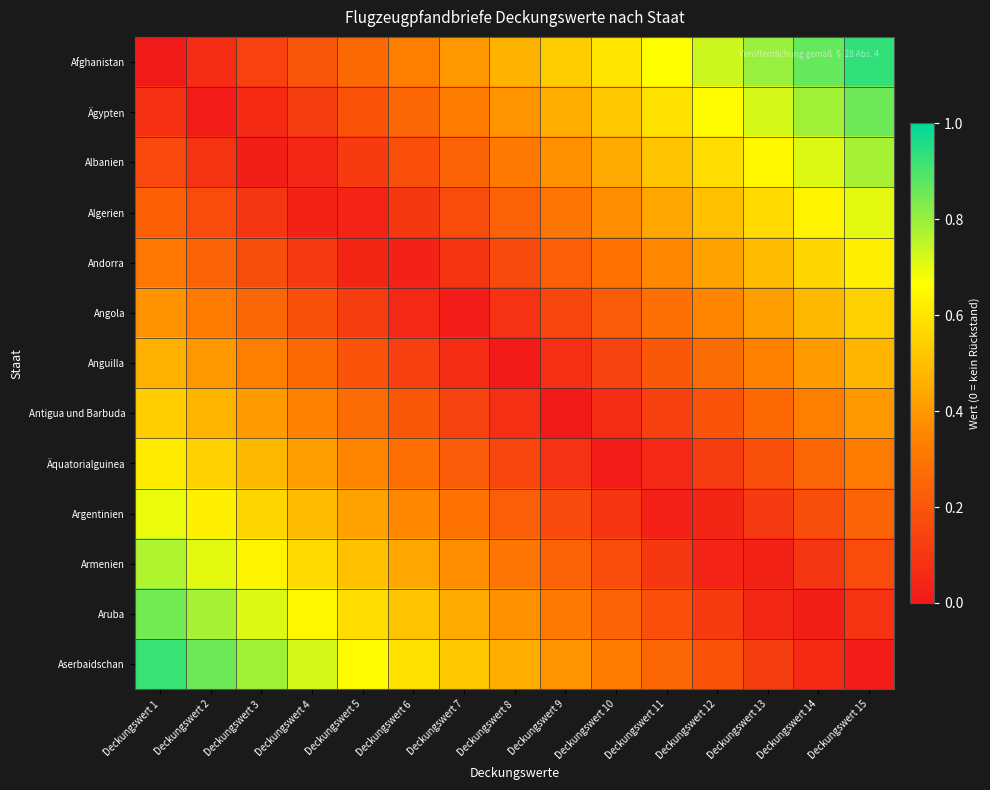

Reading left to right, transcribe all the data shown in this chart.

Afghanistan: Deckungswert 1=0.0	Deckungswert 2=0.1	Deckungswert 3=0.1	Deckungswert 4=0.2	Deckungswert 5=0.3	Deckungswert 6=0.3	Deckungswert 7=0.4	Deckungswert 8=0.5	Deckungswert 9=0.5	Deckungswert 10=0.6	Deckungswert 11=0.7	Deckungswert 12=0.7	Deckungswert 13=0.8	Deckungswert 14=0.9	Deckungswert 15=0.9
Ägypten: Deckungswert 1=0.1	Deckungswert 2=0.0	Deckungswert 3=0.1	Deckungswert 4=0.1	Deckungswert 5=0.2	Deckungswert 6=0.3	Deckungswert 7=0.3	Deckungswert 8=0.4	Deckungswert 9=0.5	Deckungswert 10=0.5	Deckungswert 11=0.6	Deckungswert 12=0.7	Deckungswert 13=0.7	Deckungswert 14=0.8	Deckungswert 15=0.9
Albanien: Deckungswert 1=0.2	Deckungswert 2=0.1	Deckungswert 3=0.0	Deckungswert 4=0.0	Deckungswert 5=0.1	Deckungswert 6=0.2	Deckungswert 7=0.2	Deckungswert 8=0.3	Deckungswert 9=0.4	Deckungswert 10=0.4	Deckungswert 11=0.5	Deckungswert 12=0.6	Deckungswert 13=0.6	Deckungswert 14=0.7	Deckungswert 15=0.8
Algerien: Deckungswert 1=0.2	Deckungswert 2=0.2	Deckungswert 3=0.1	Deckungswert 4=0.0	Deckungswert 5=0.0	Deckungswert 6=0.1	Deckungswert 7=0.2	Deckungswert 8=0.2	Deckungswert 9=0.3	Deckungswert 10=0.4	Deckungswert 11=0.4	Deckungswert 12=0.5	Deckungswert 13=0.6	Deckungswert 14=0.6	Deckungswert 15=0.7
Andorra: Deckungswert 1=0.3	Deckungswert 2=0.2	Deckungswert 3=0.2	Deckungswert 4=0.1	Deckungswert 5=0.0	Deckungswert 6=0.0	Deckungswert 7=0.1	Deckungswert 8=0.2	Deckungswert 9=0.2	Deckungswert 10=0.3	Deckungswert 11=0.4	Deckungswert 12=0.4	Deckungswert 13=0.5	Deckungswert 14=0.6	Deckungswert 15=0.6
Angola: Deckungswert 1=0.4	Deckungswert 2=0.3	Deckungswert 3=0.3	Deckungswert 4=0.2	Deckungswert 5=0.1	Deckungswert 6=0.1	Deckungswert 7=0.0	Deckungswert 8=0.1	Deckungswert 9=0.1	Deckungswert 10=0.2	Deckungswert 11=0.3	Deckungswert 12=0.3	Deckungswert 13=0.4	Deckungswert 14=0.5	Deckungswert 15=0.5
Anguilla: Deckungswert 1=0.5	Deckungswert 2=0.4	Deckungswert 3=0.3	Deckungswert 4=0.3	Deckungswert 5=0.2	Deckungswert 6=0.1	Deckungswert 7=0.1	Deckungswert 8=0.0	Deckungswert 9=0.1	Deckungswert 10=0.1	Deckungswert 11=0.2	Deckungswert 12=0.3	Deckungswert 13=0.3	Deckungswert 14=0.4	Deckungswert 15=0.5
Antigua und Barbuda: Deckungswert 1=0.5	Deckungswert 2=0.5	Deckungswert 3=0.4	Deckungswert 4=0.3	Deckungswert 5=0.3	Deckungswert 6=0.2	Deckungswert 7=0.1	Deckungswert 8=0.1	Deckungswert 9=0.0	Deckungswert 10=0.1	Deckungswert 11=0.1	Deckungswert 12=0.2	Deckungswert 13=0.3	Deckungswert 14=0.3	Deckungswert 15=0.4
Äquatorialguinea: Deckungswert 1=0.6	Deckungswert 2=0.5	Deckungswert 3=0.5	Deckungswert 4=0.4	Deckungswert 5=0.3	Deckungswert 6=0.3	Deckungswert 7=0.2	Deckungswert 8=0.1	Deckungswert 9=0.1	Deckungswert 10=0.0	Deckungswert 11=0.1	Deckungswert 12=0.1	Deckungswert 13=0.2	Deckungswert 14=0.3	Deckungswert 15=0.3
Argentinien: Deckungswert 1=0.7	Deckungswert 2=0.6	Deckungswert 3=0.6	Deckungswert 4=0.5	Deckungswert 5=0.4	Deckungswert 6=0.4	Deckungswert 7=0.3	Deckungswert 8=0.2	Deckungswert 9=0.2	Deckungswert 10=0.1	Deckungswert 11=0.0	Deckungswert 12=0.0	Deckungswert 13=0.1	Deckungswert 14=0.2	Deckungswert 15=0.2
Armenien: Deckungswert 1=0.8	Deckungswert 2=0.7	Deckungswert 3=0.6	Deckungswert 4=0.6	Deckungswert 5=0.5	Deckungswert 6=0.4	Deckungswert 7=0.4	Deckungswert 8=0.3	Deckungswert 9=0.2	Deckungswert 10=0.2	Deckungswert 11=0.1	Deckungswert 12=0.0	Deckungswert 13=0.0	Deckungswert 14=0.1	Deckungswert 15=0.2
Aruba: Deckungswert 1=0.8	Deckungswert 2=0.8	Deckungswert 3=0.7	Deckungswert 4=0.6	Deckungswert 5=0.6	Deckungswert 6=0.5	Deckungswert 7=0.4	Deckungswert 8=0.4	Deckungswert 9=0.3	Deckungswert 10=0.2	Deckungswert 11=0.2	Deckungswert 12=0.1	Deckungswert 13=0.0	Deckungswert 14=0.0	Deckungswert 15=0.1
Aserbaidschan: Deckungswert 1=0.9	Deckungswert 2=0.9	Deckungswert 3=0.8	Deckungswert 4=0.7	Deckungswert 5=0.7	Deckungswert 6=0.6	Deckungswert 7=0.5	Deckungswert 8=0.5	Deckungswert 9=0.4	Deckungswert 10=0.3	Deckungswert 11=0.3	Deckungswert 12=0.2	Deckungswert 13=0.1	Deckungswert 14=0.1	Deckungswert 15=0.0